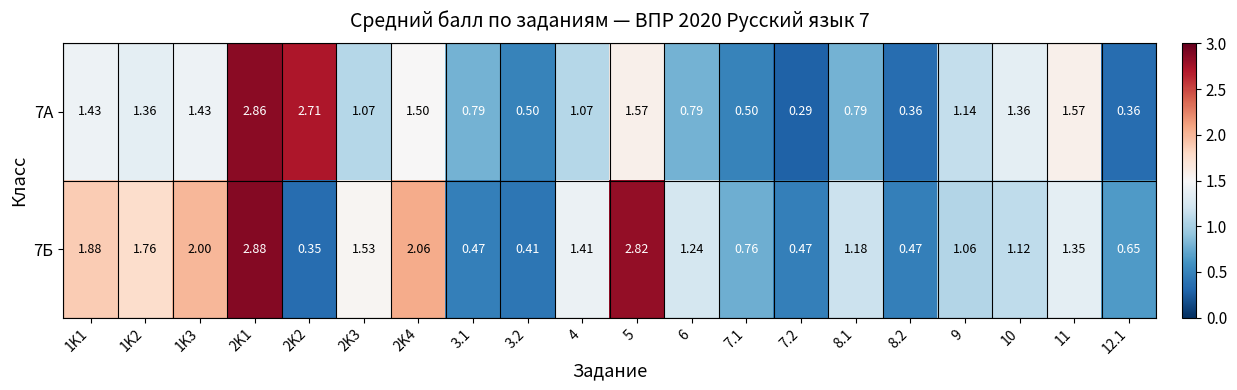

How many values in the 7А series exceed 1?

12